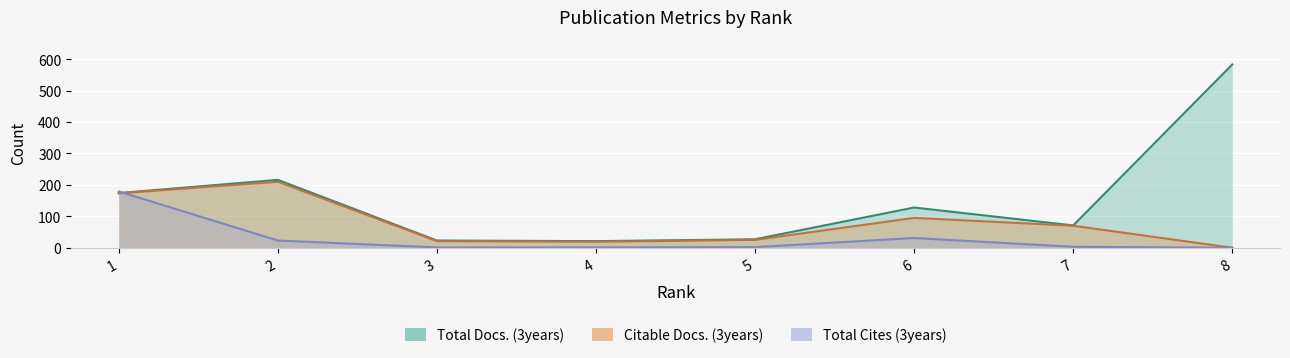

At which label does Total Docs. (3years) first exceed 128?

1